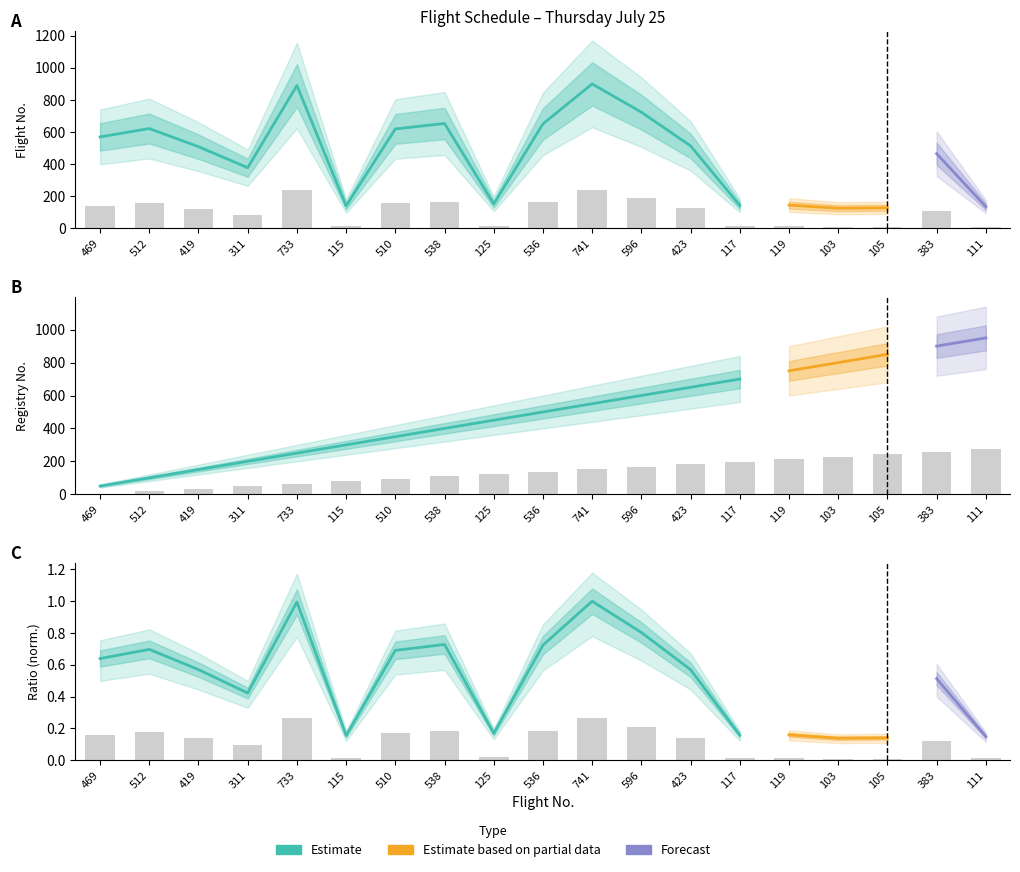

What is the sum of the Registry No values at 741 and 536?

291.0